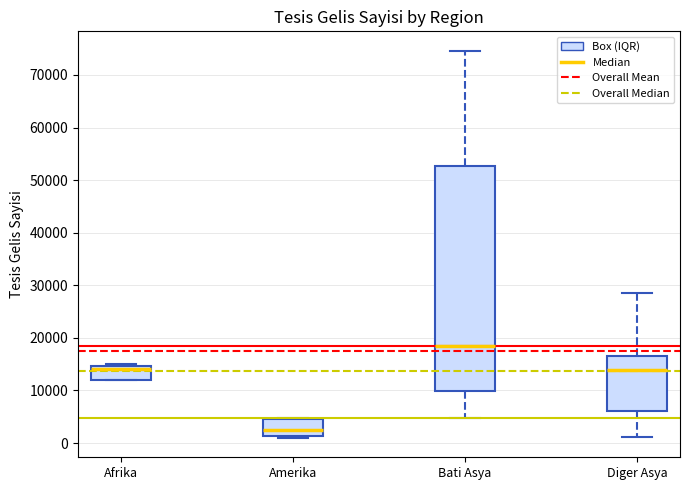

Which box is the tallest, from its lower edge to its upper edge?

Bati Asya